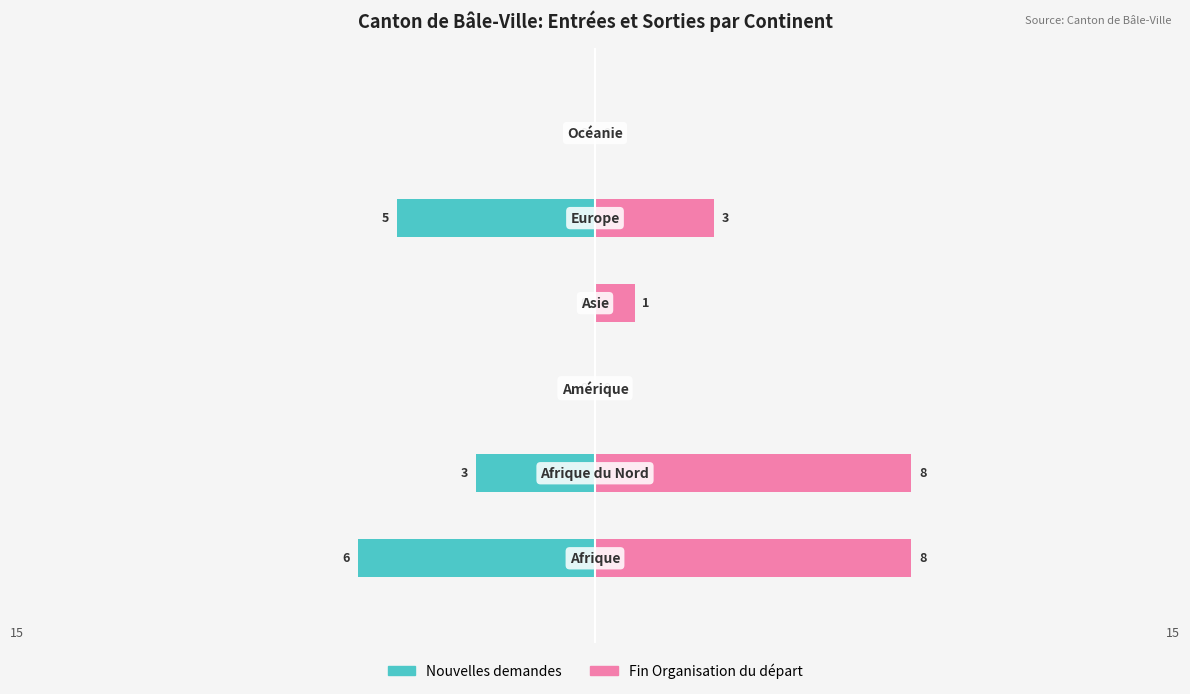

How many bars are there in total?

12